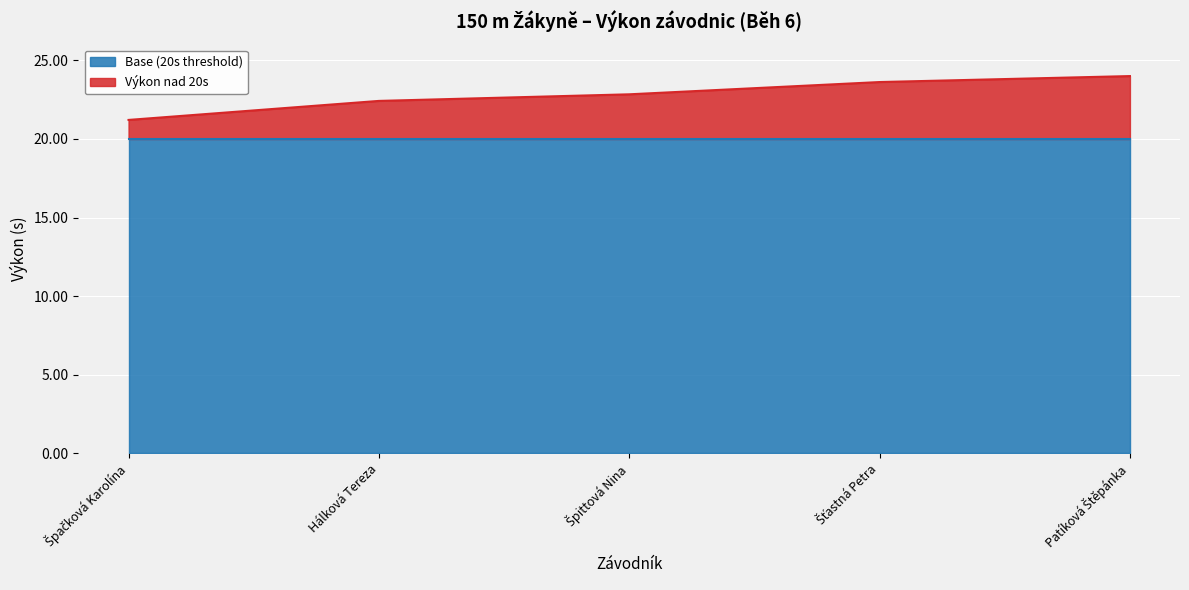

True or false: the data shows 10.1 at Patíková Štěpánka.

False